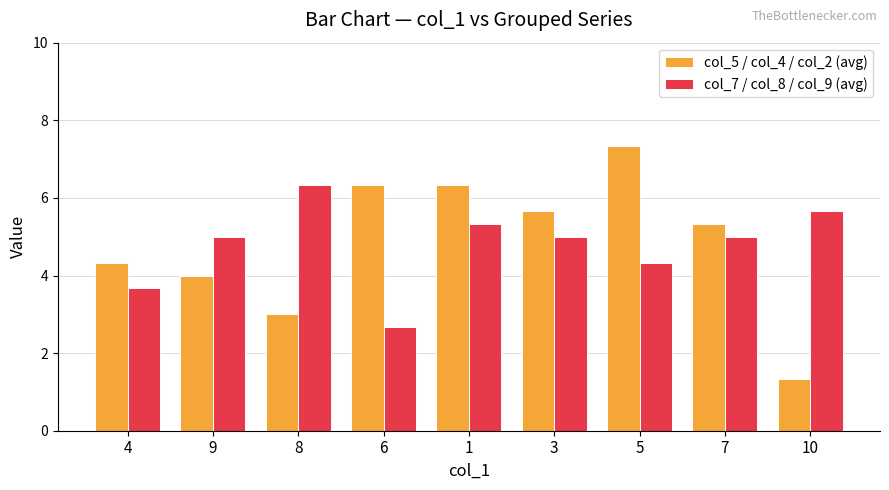

What are all the series names shown in the legend?

col_5 / col_4 / col_2 (avg), col_7 / col_8 / col_9 (avg)